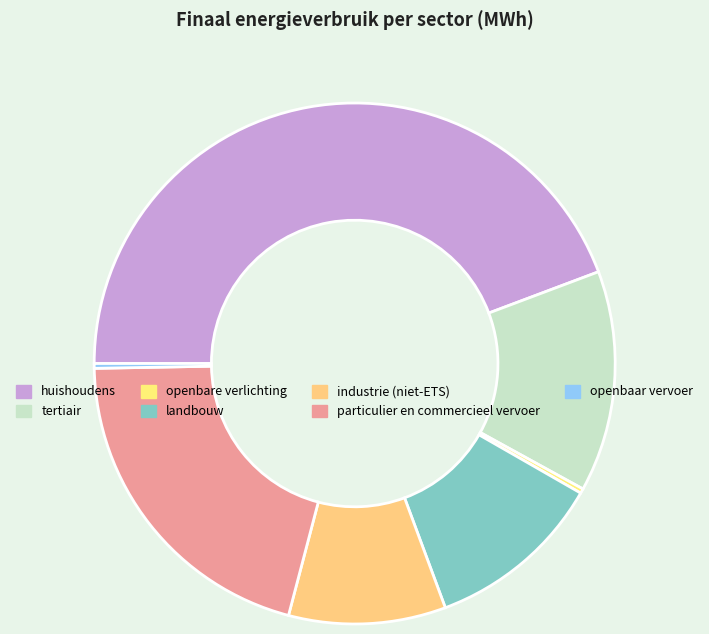

How many segments does this pie chart have?

7